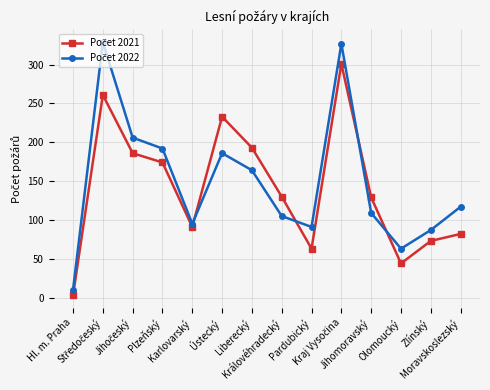

What is the greatest value displayed?

329